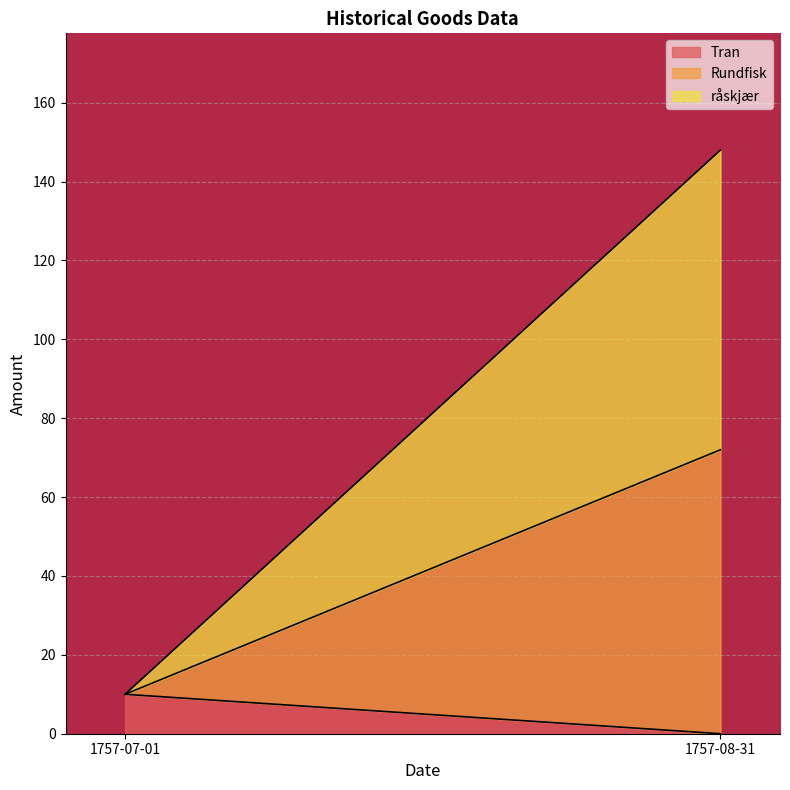

List the series in order of their peak value, lowest first.

Tran, Rundfisk, råskjær